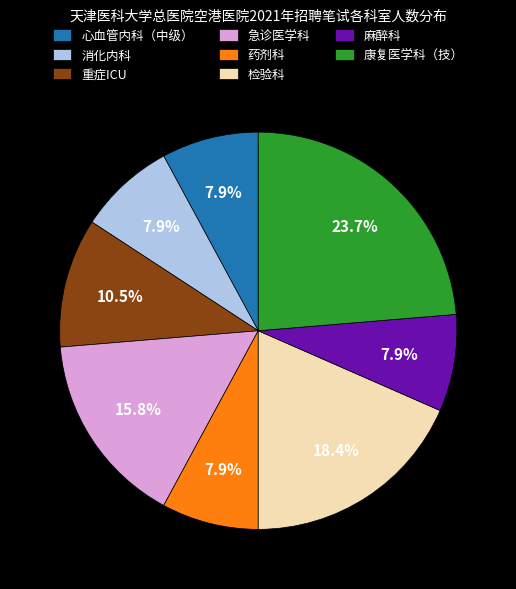

The 急诊医学科 slice represents 24% of the pie. True or false?

False